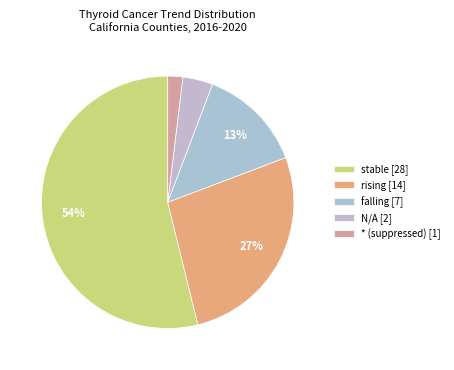

How many segments does this pie chart have?

5